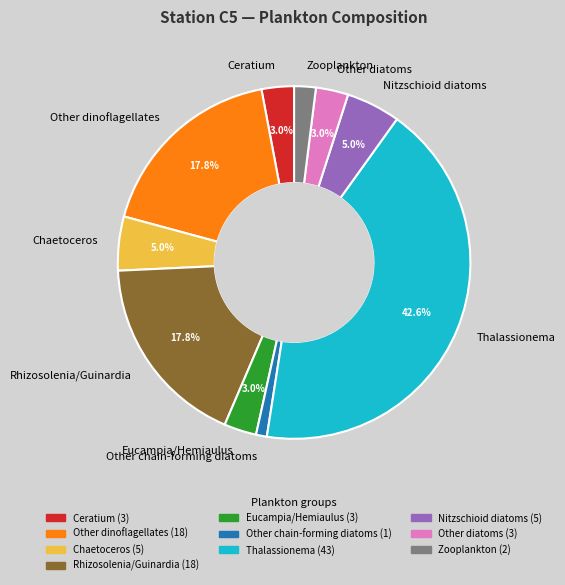

How many slices are in this pie chart?

10